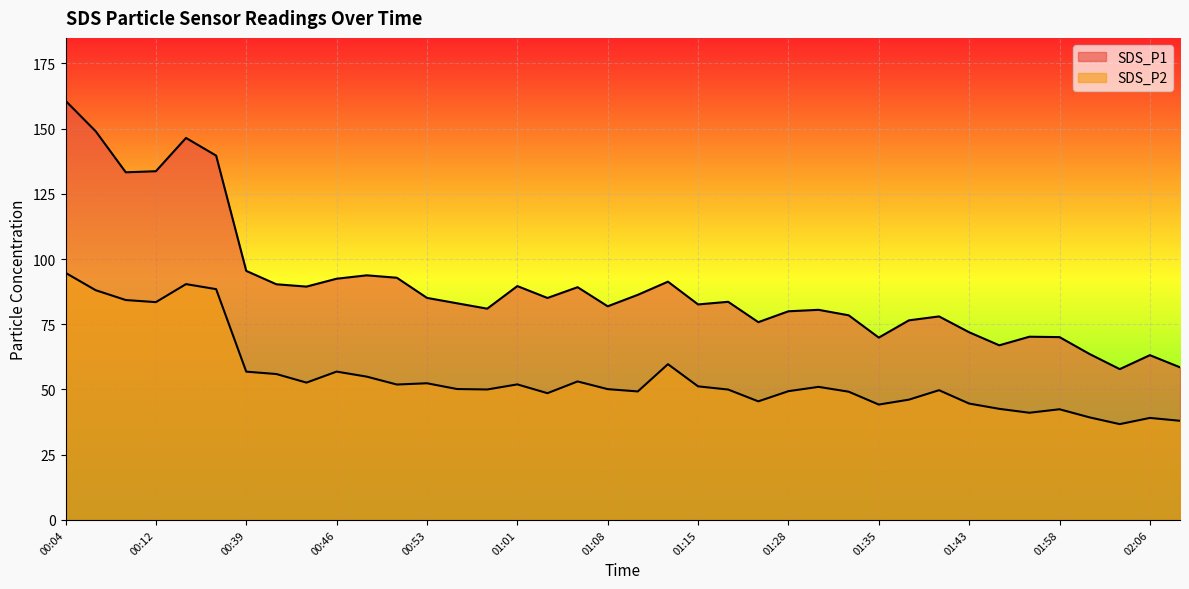

At which category is the sum across all series the highest?

00:04